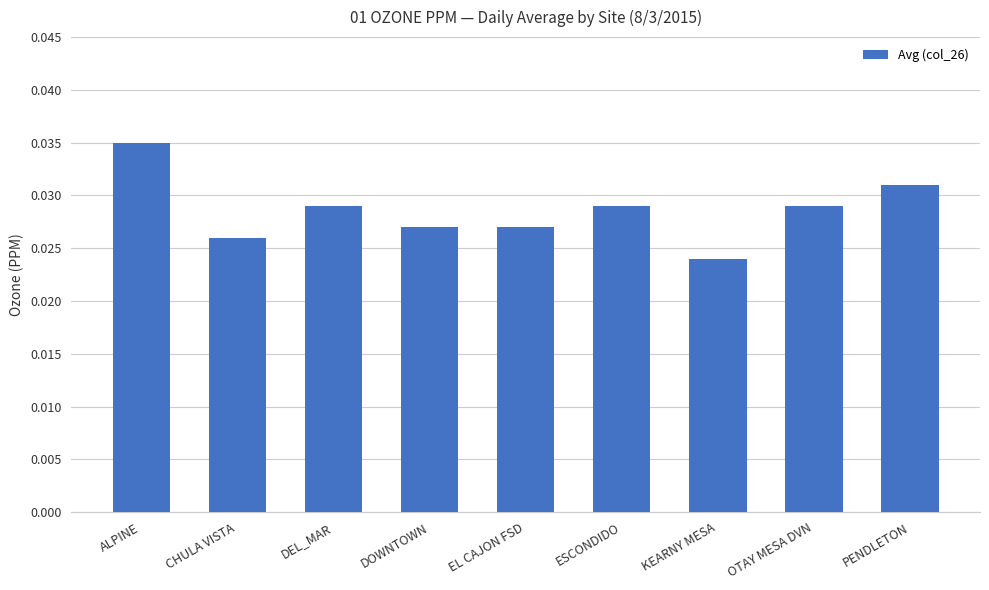

What is the label of the 9th bar from the right?

ALPINE